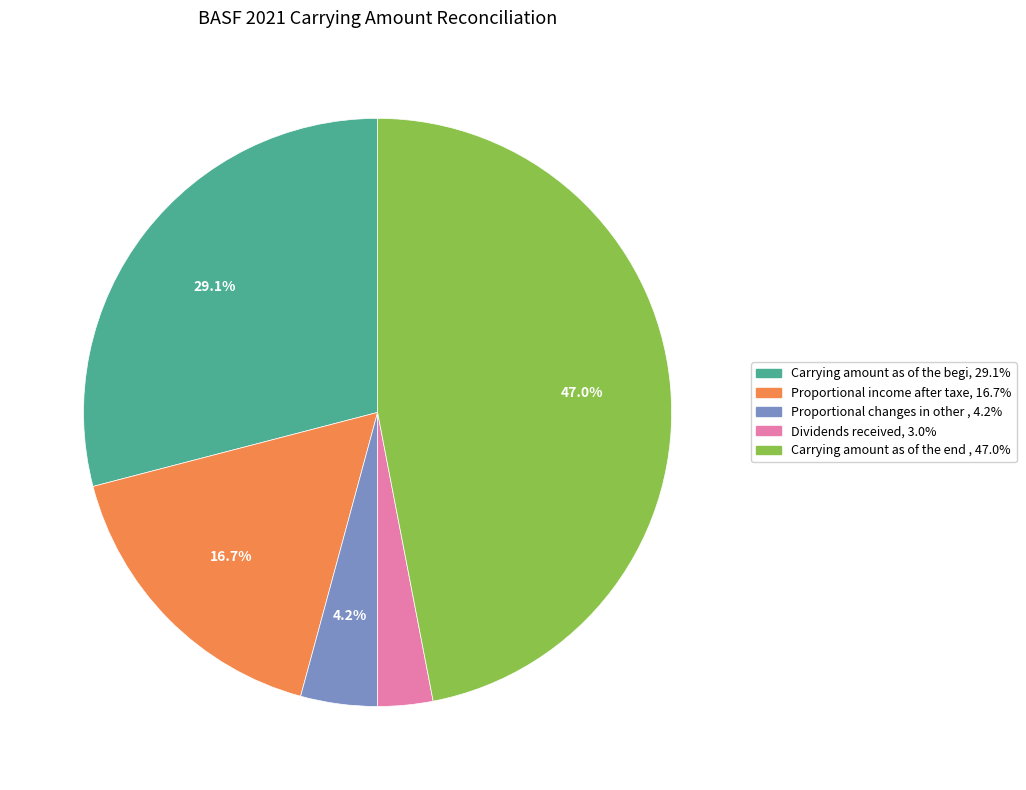

Is there a majority slice in this chart?

No